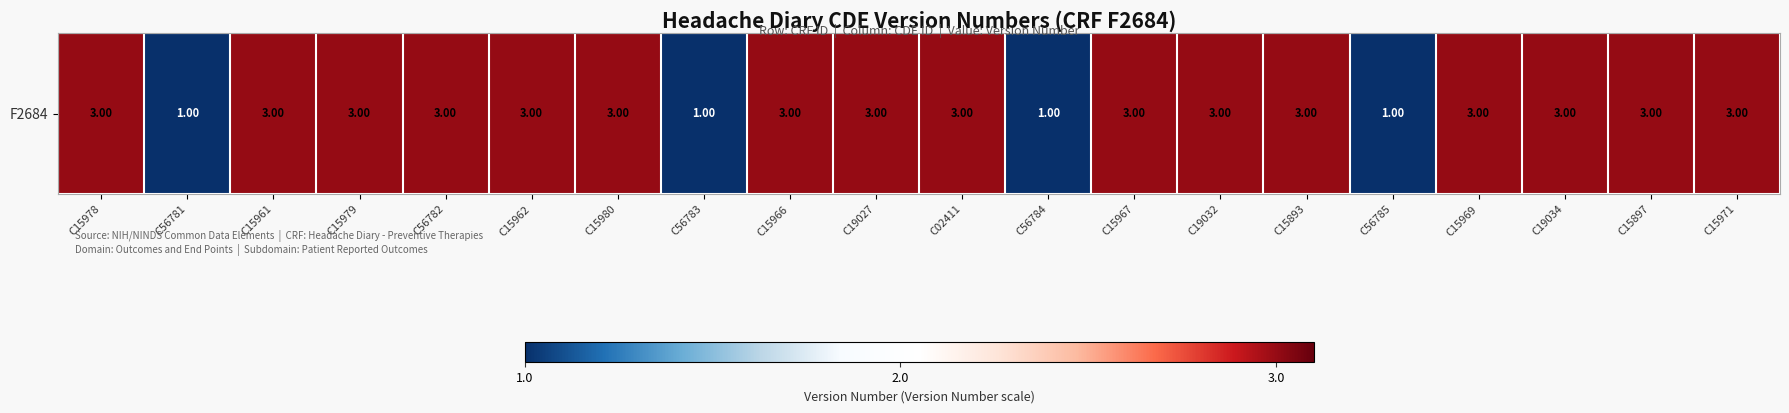

List the labels in order of value, largest first.

C15978, C15961, C15979, C56782, C15962, C15980, C15966, C19027, C02411, C15967, C19032, C15893, C15969, C19034, C15897, C15971, C56781, C56783, C56784, C56785